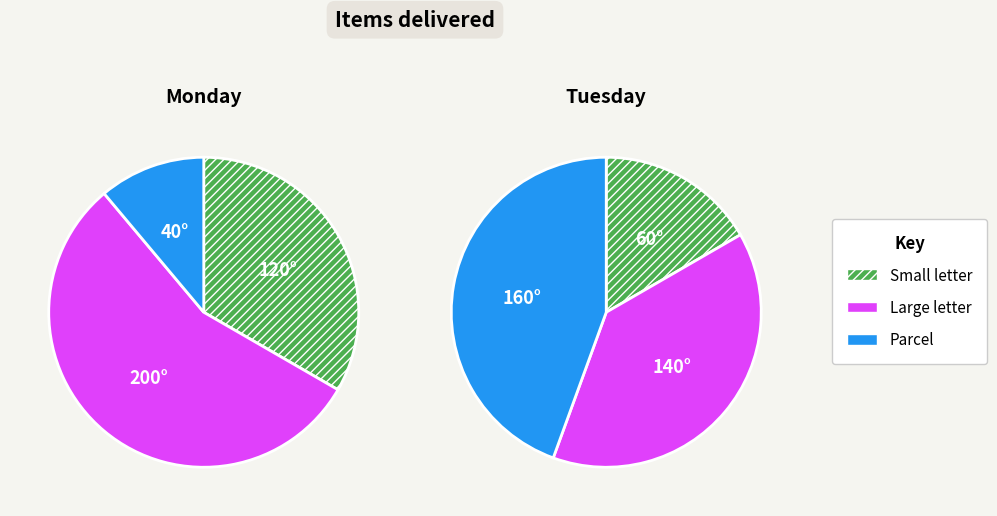

True or false: 24 accounts for 2% of the total.

True